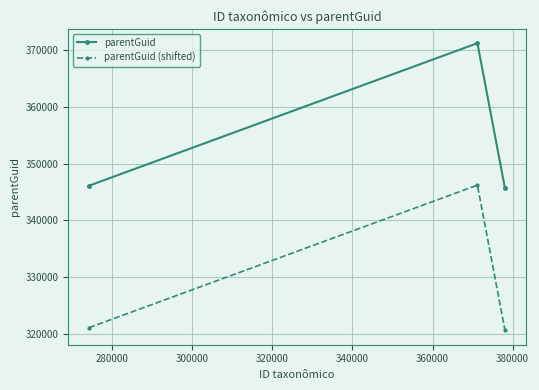

What is the difference between the maximum and minimum values in the parentGuid (shifted) series?

25576